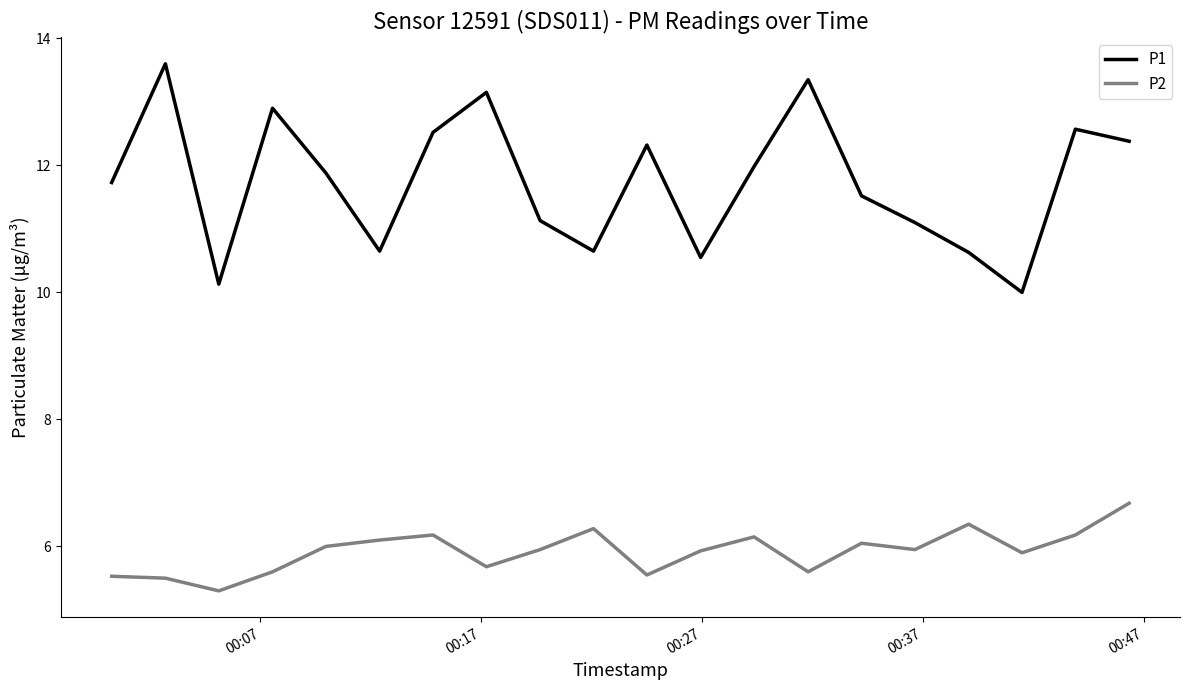

True or false: P1 has more than 1 interior local peaks.

True